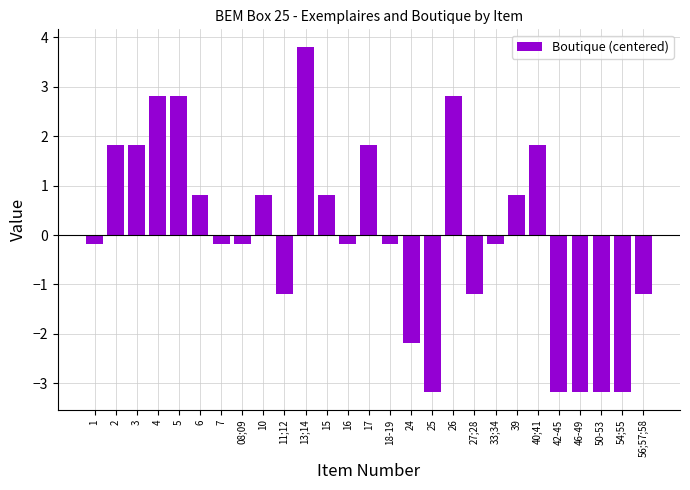

What is the label of the 22nd bar from the left?

40;41